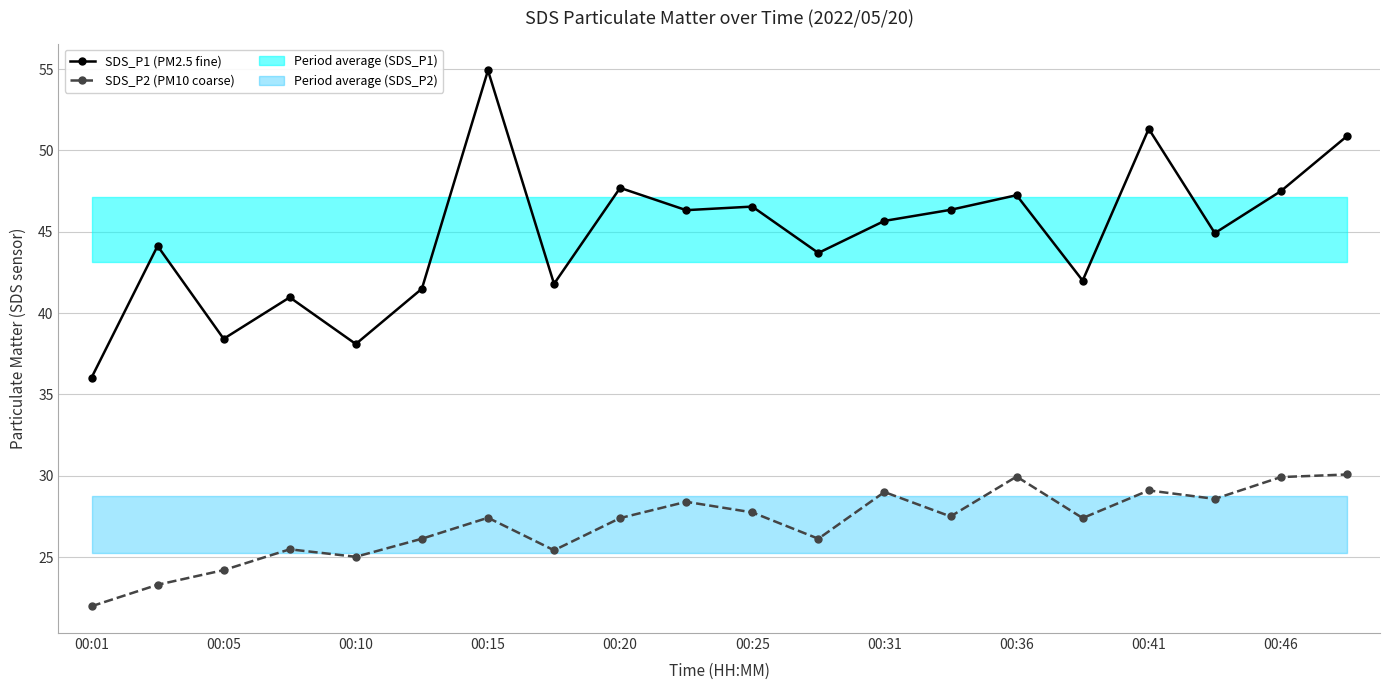

What is the sum of the SDS_P1 (PM2.5 fine) values at 00:01 and 00:46?

83.5